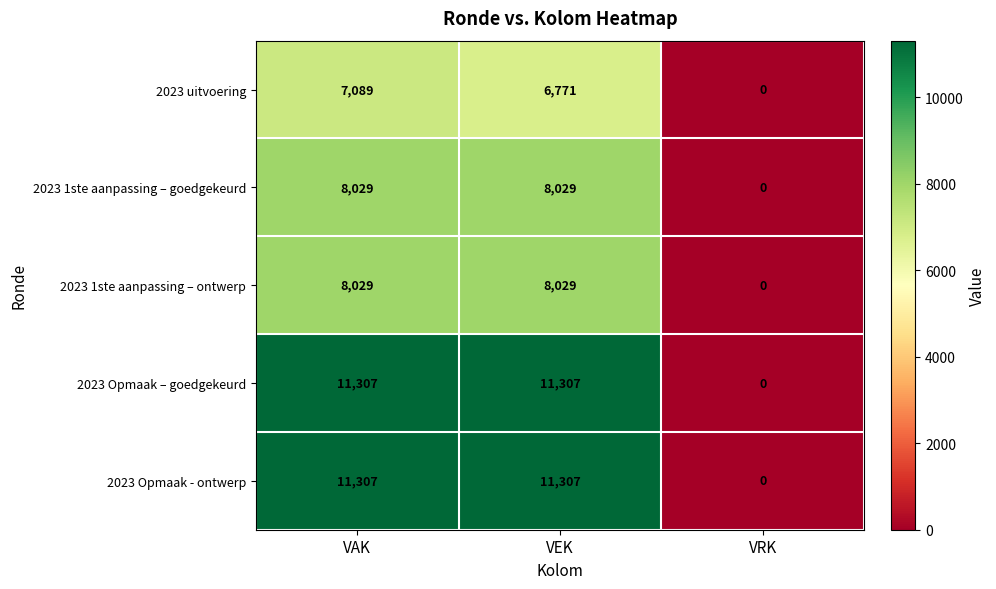

What is the maximum value shown in the chart?

11307